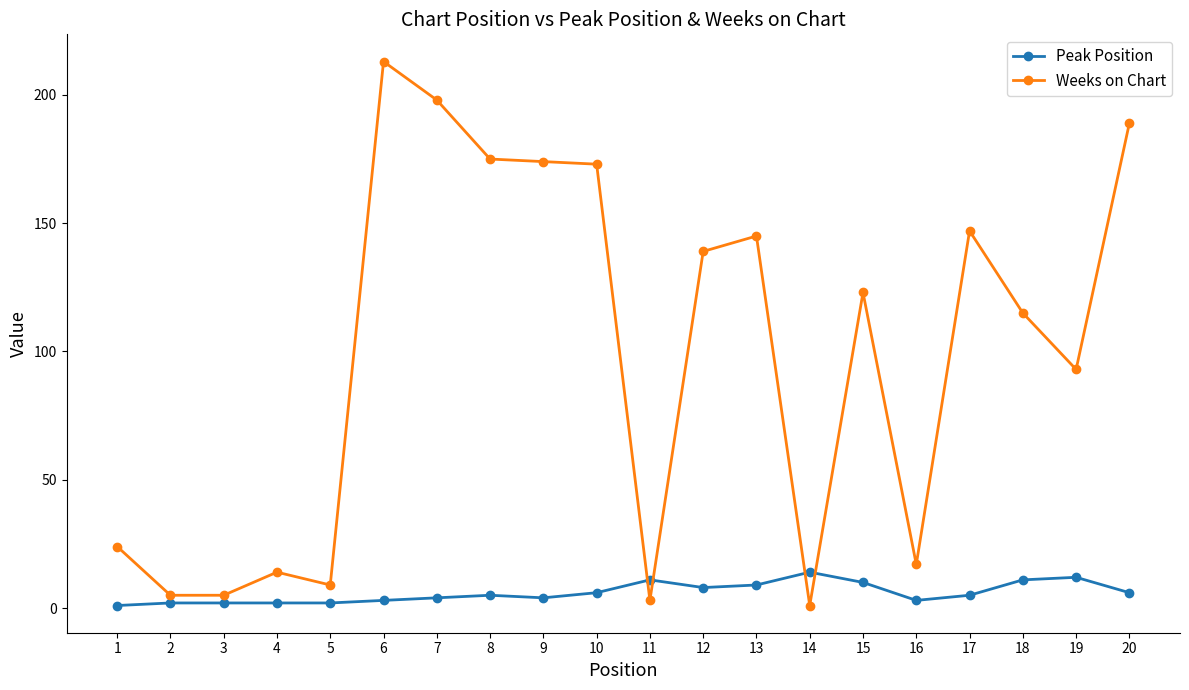

What is the sum of all Weeks on Chart values?

1962